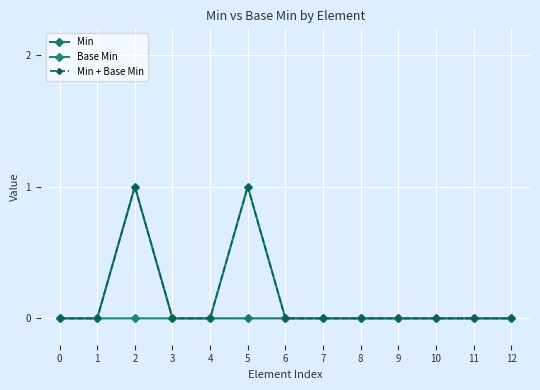

How many series are shown in this chart?

3